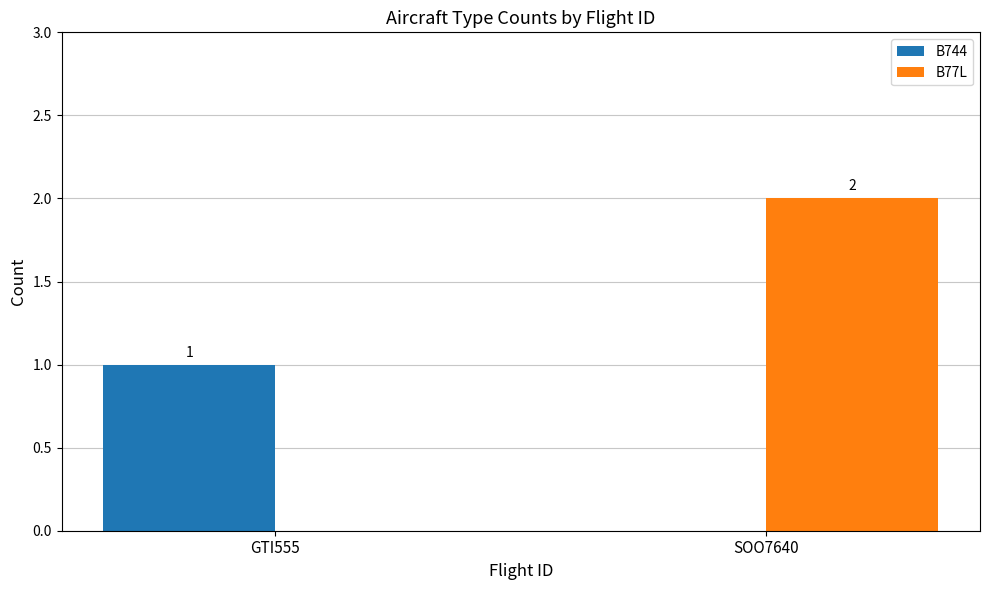

Is the value of B744 at GTI555 greater than the value of B77L at GTI555?

Yes